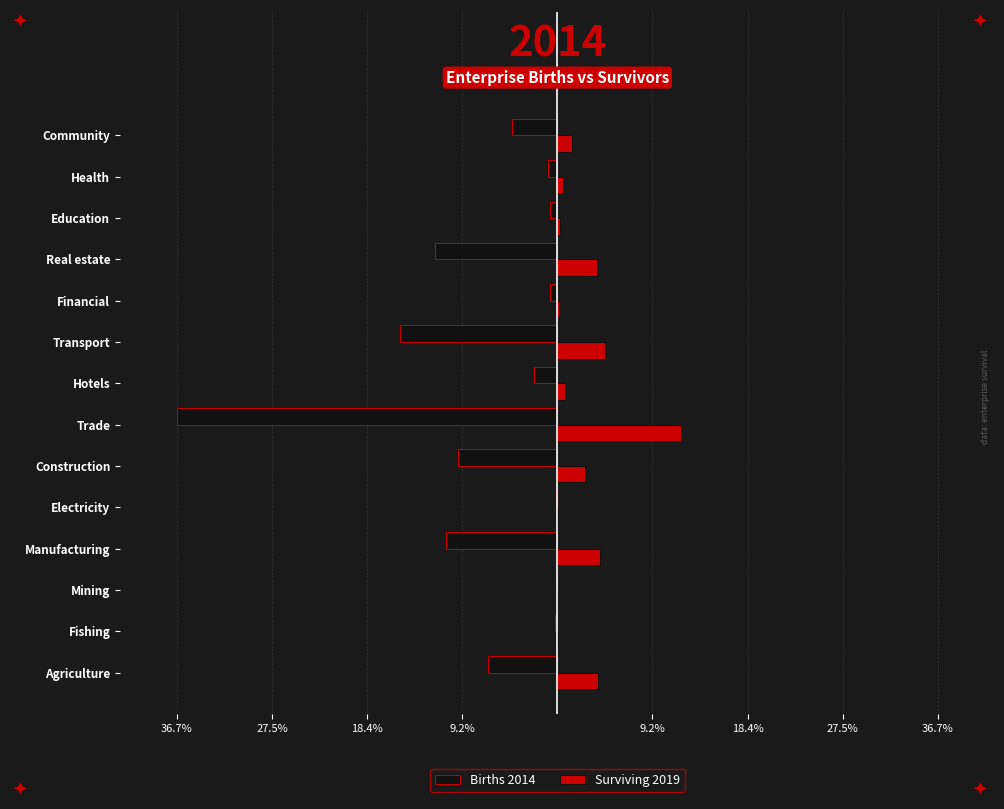

Which series has the largest range (max minus min)?

Births 2014